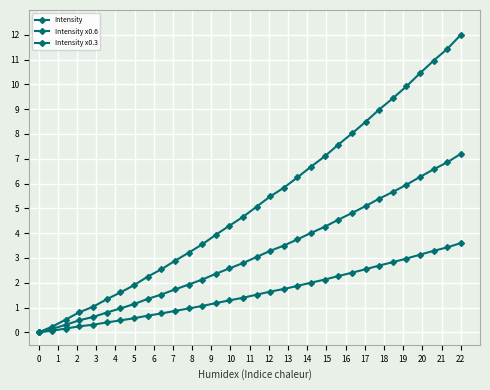

True or false: Intensity x0.3 has more than 1 points higher than both neighbors.

False